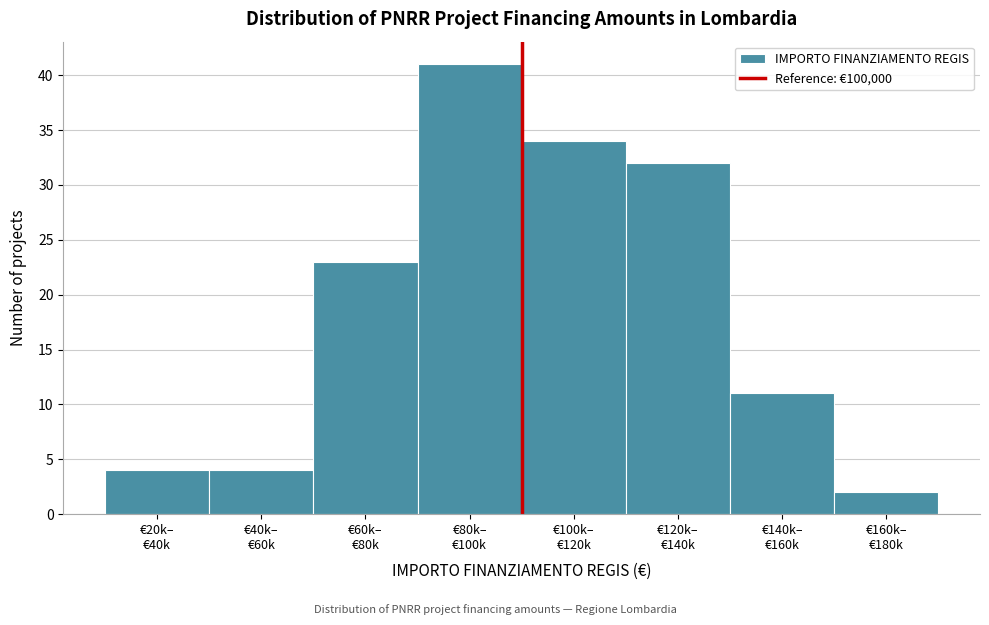

Reading left to right, extract all data points from this chart.

4	4	23	41	34	32	11	2